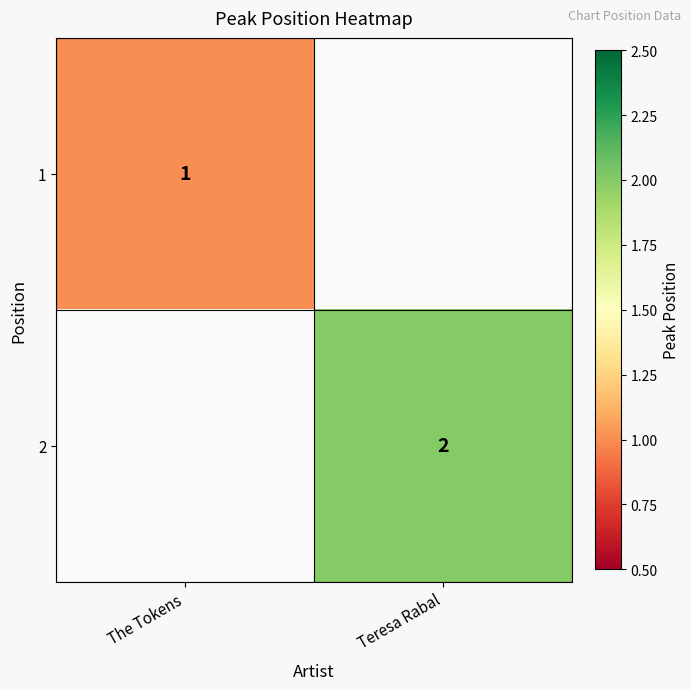

Is it true that 2 equals 2 at Teresa Rabal?

True